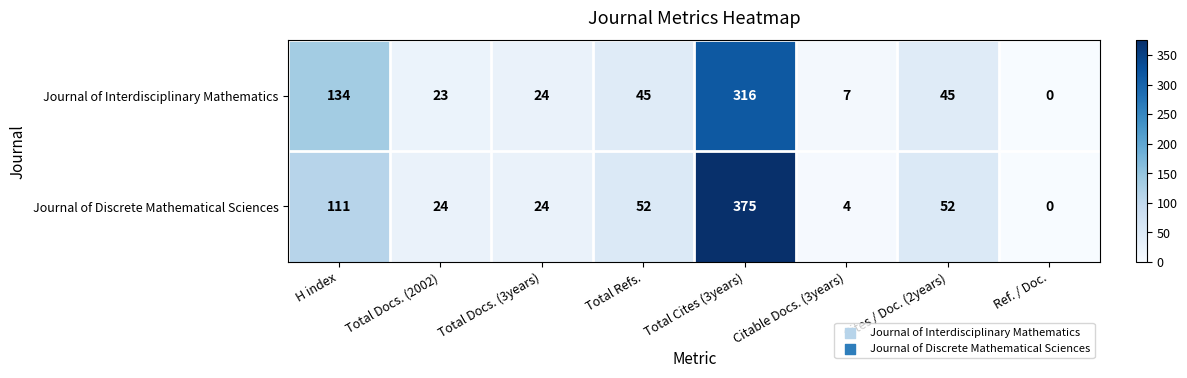

Which series has the largest total across all categories?

Journal of Discrete Mathematical Sciences